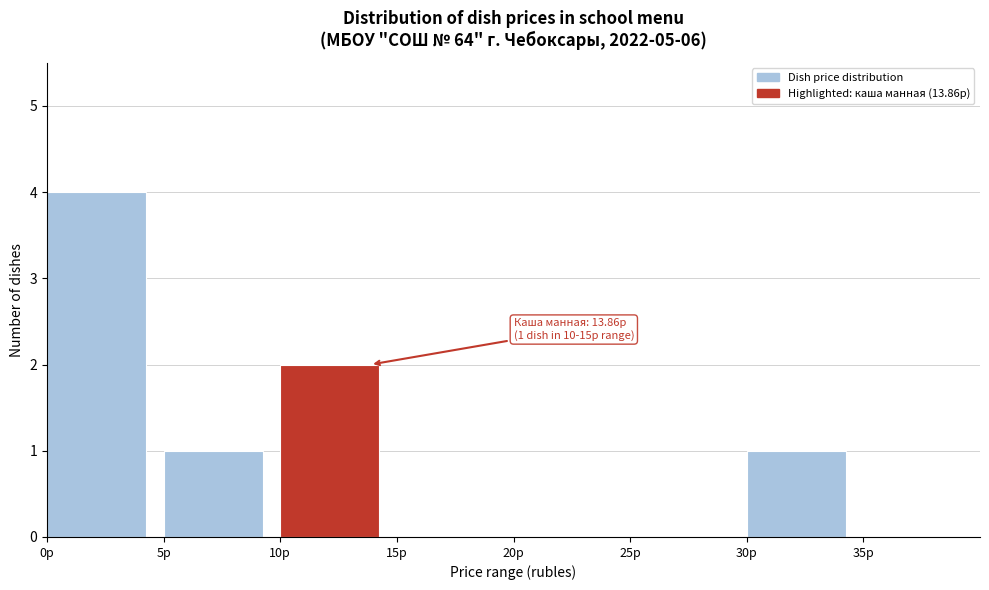

Over which range of the x-axis is the bar tallest?

0 to 5